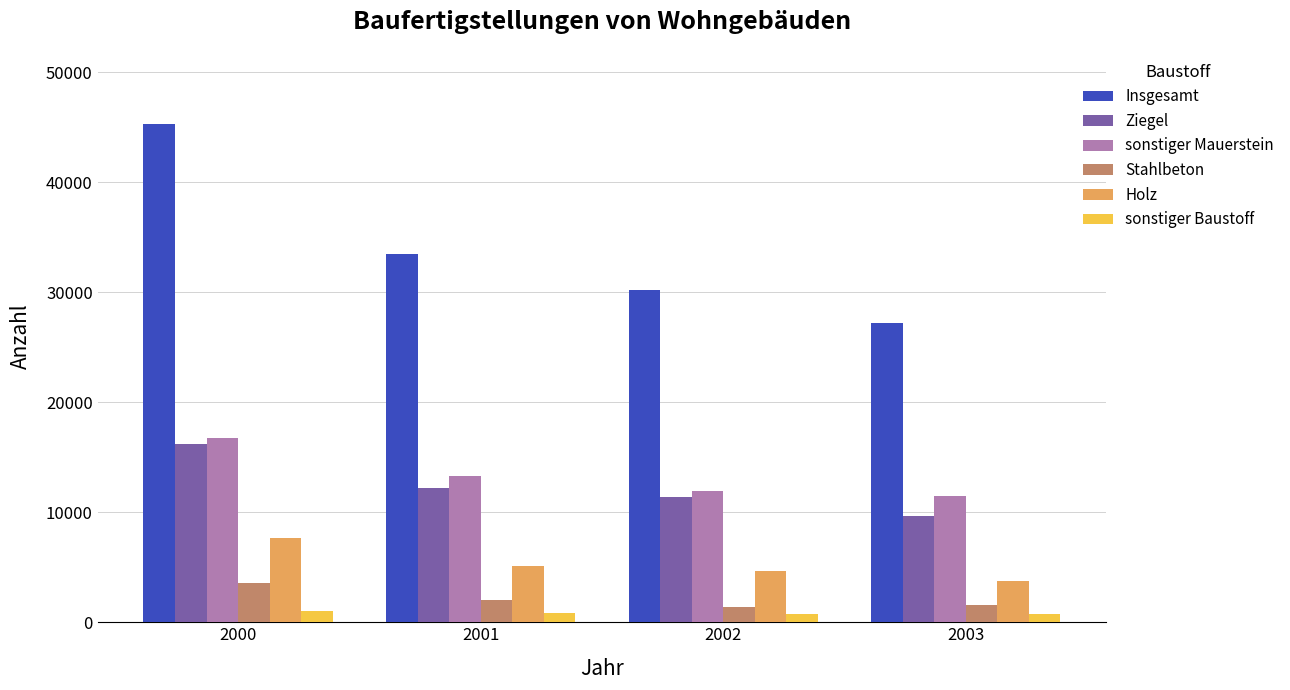

What is the difference between the maximum and second lowest values in the Insgesamt series?

15061